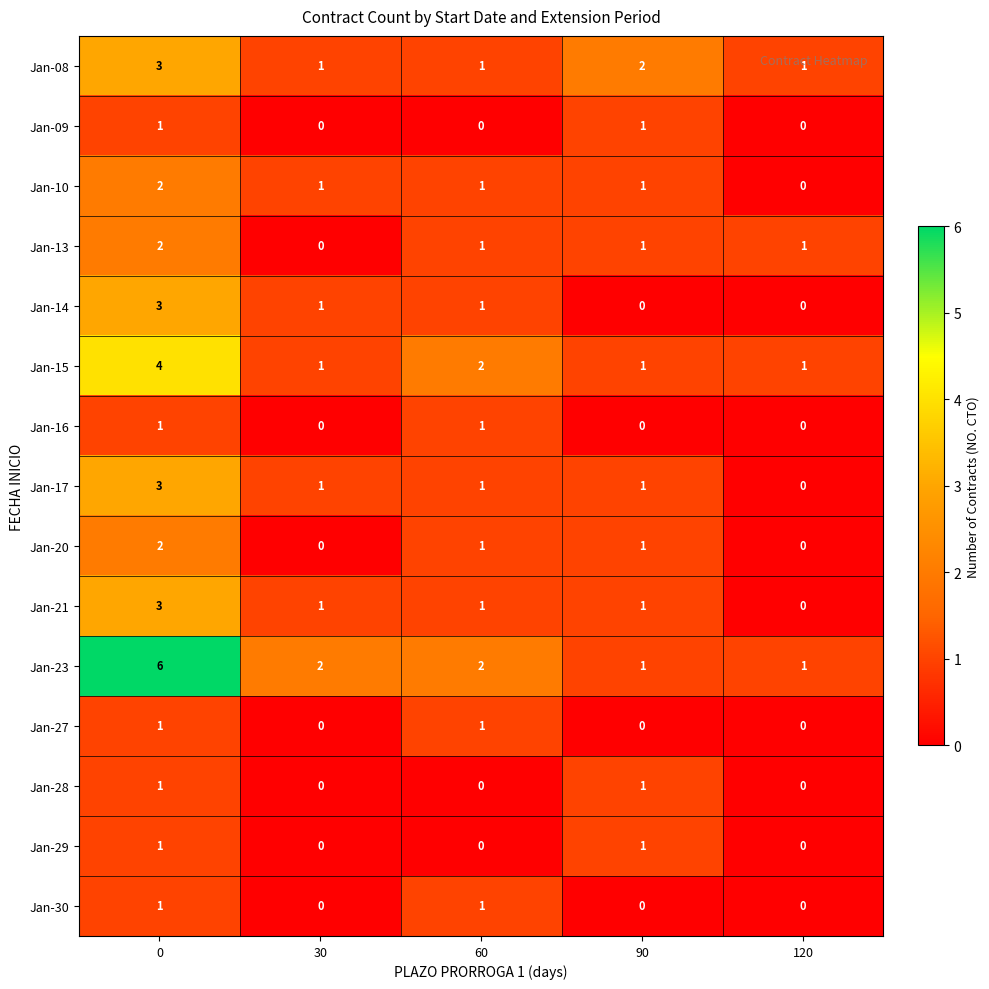

The value of Jan-09 at 60 is 1. True or false?

False